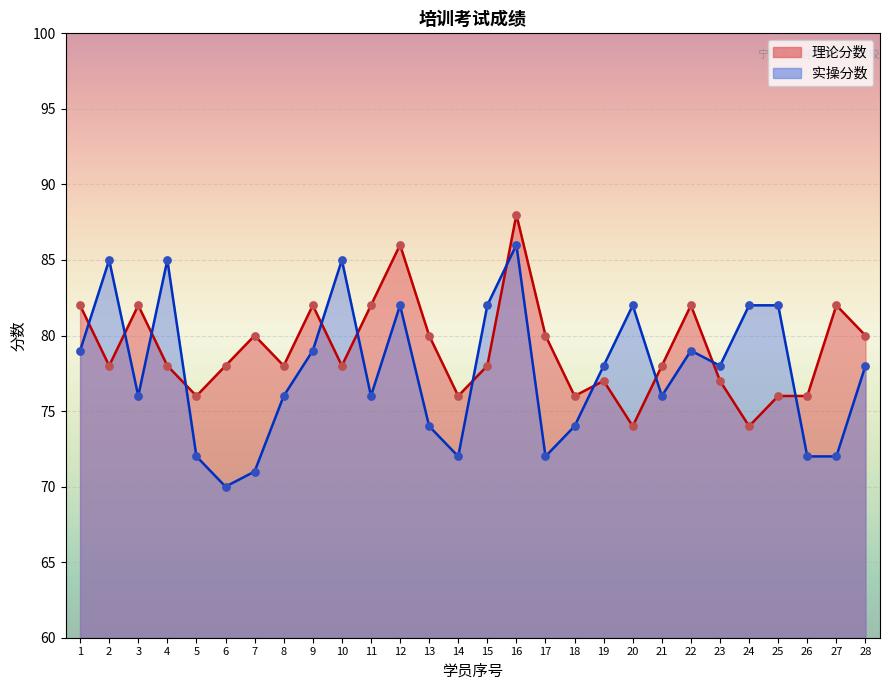

Which series reaches the minimum Y coordinate?

实操分数